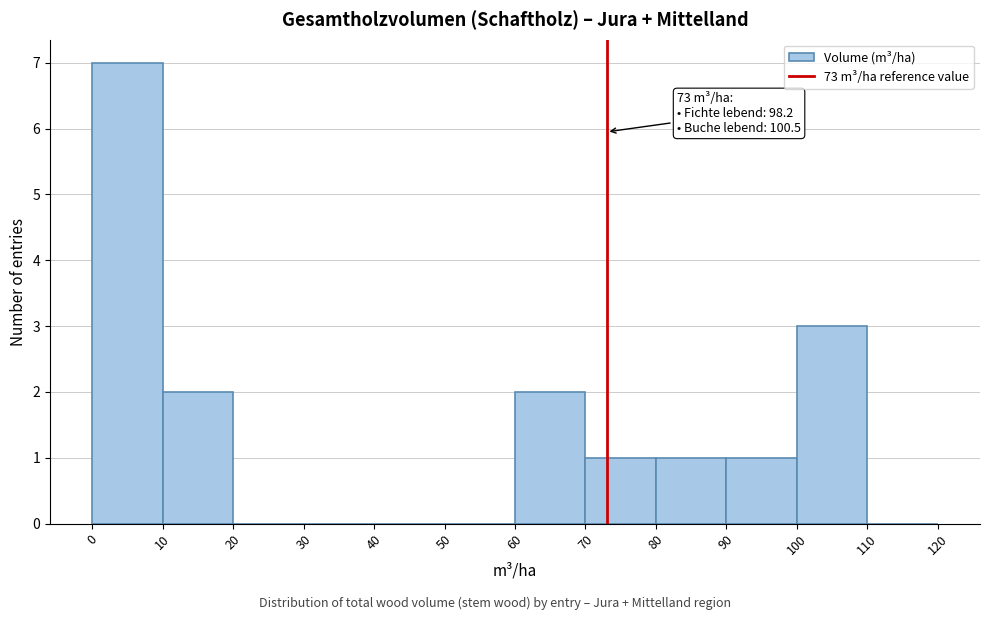

Which range on the x-axis has the tallest bar?

0 to 10